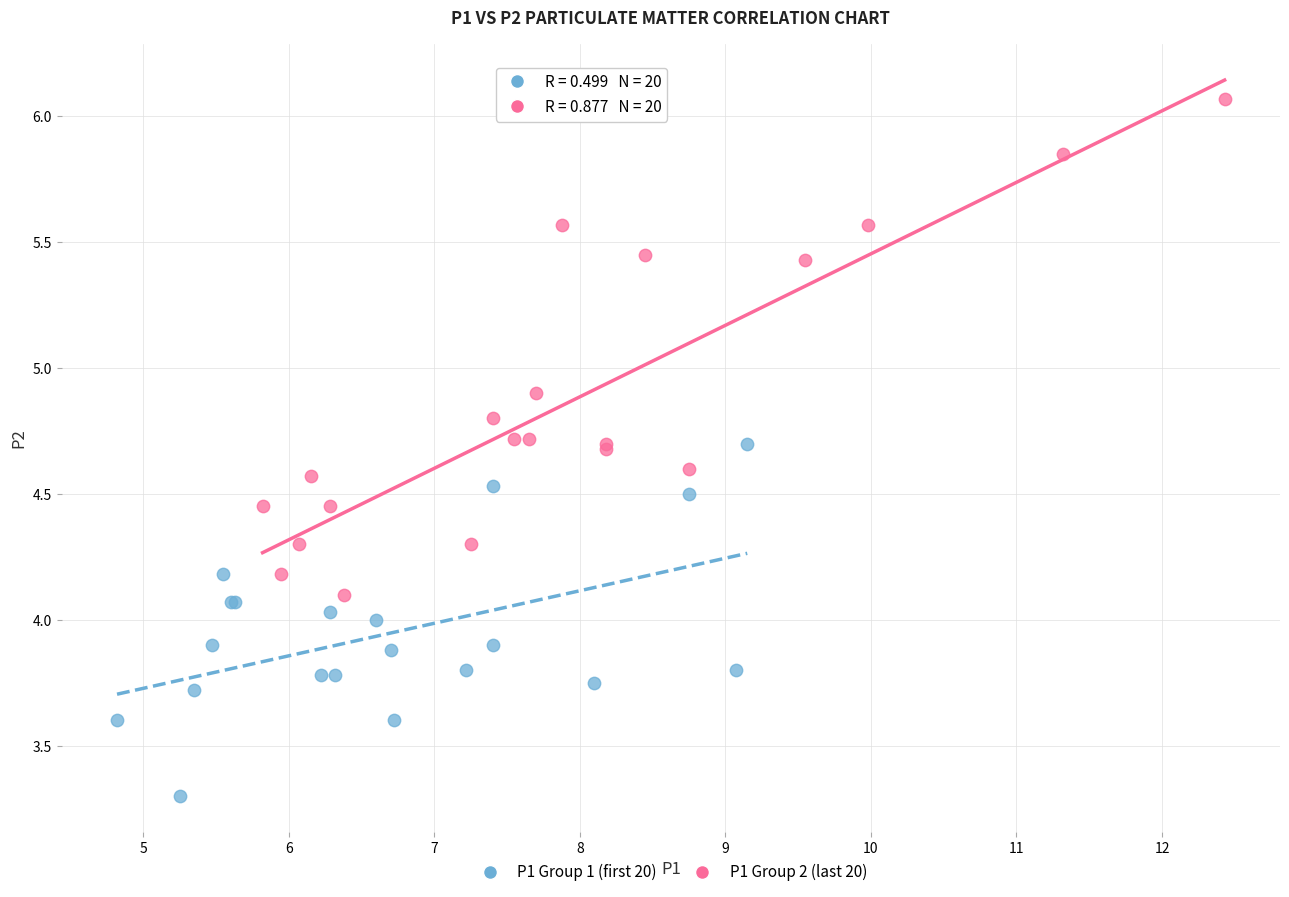

Which series has the largest Y range (max minus min)?

P1 Group 2 (last 20)